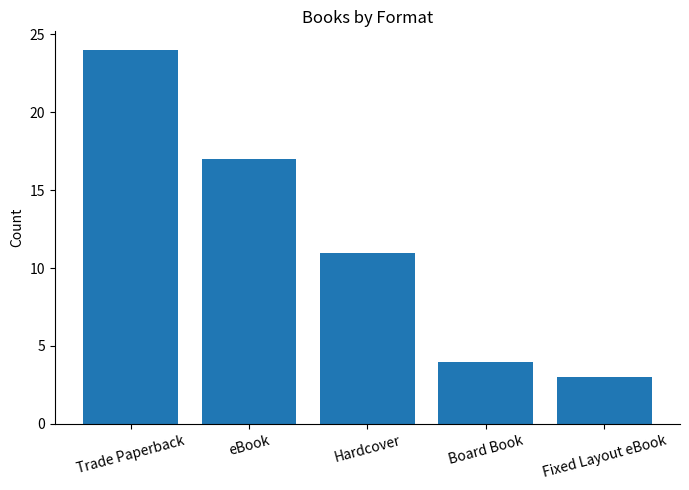

What is the maximum value shown in the chart?

24